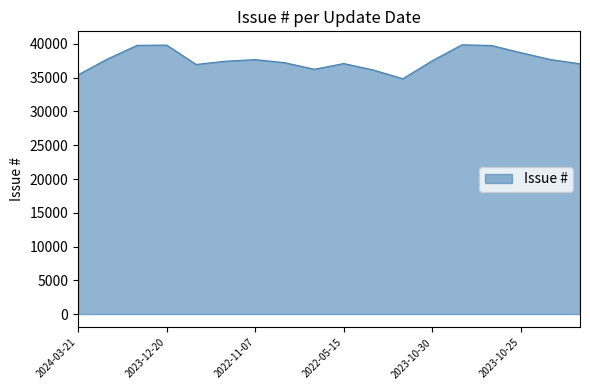

What is the minimum value shown in the chart?

34856